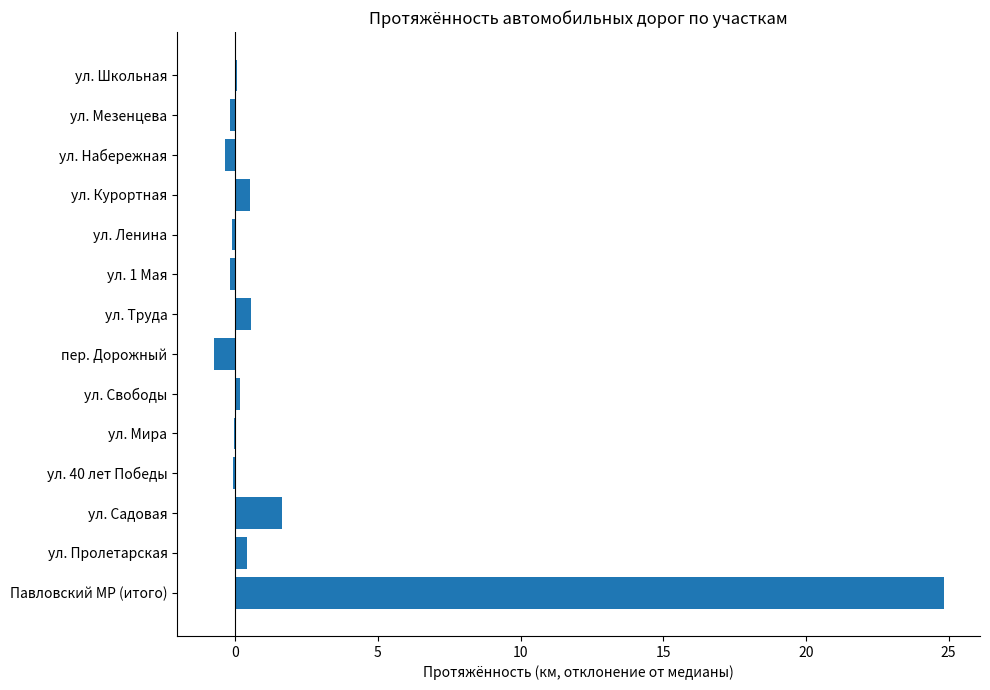

At which label is the value closest to 12?

ул. Садовая